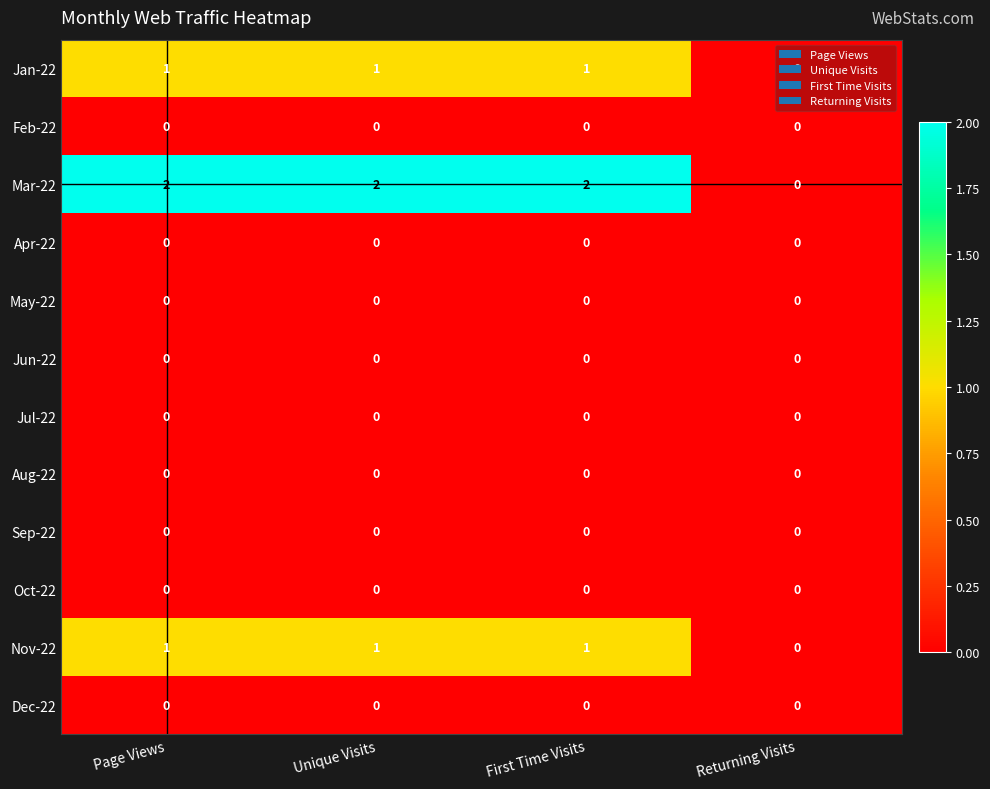

Is it true that Feb-22 equals 0 at Unique Visits?

True